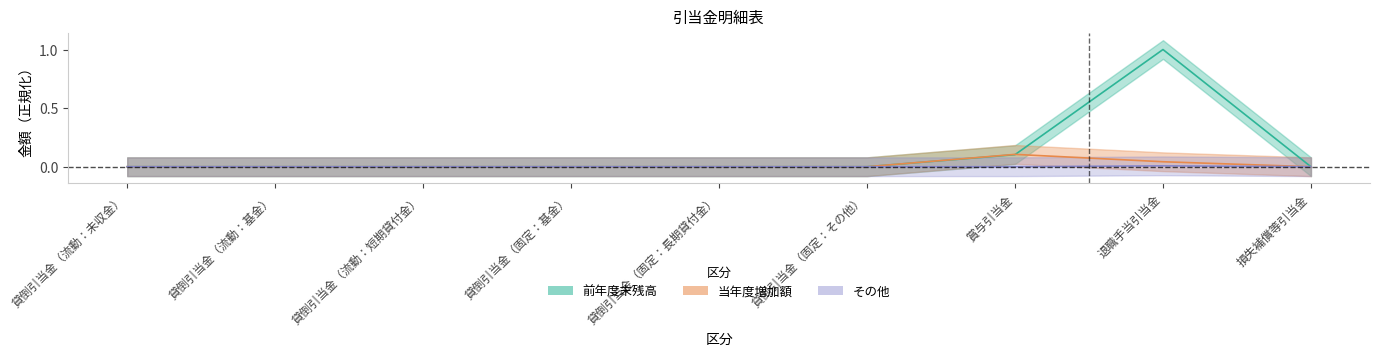

What is the label of the 6th point from the left?

貸倒引当金（固定：その他）